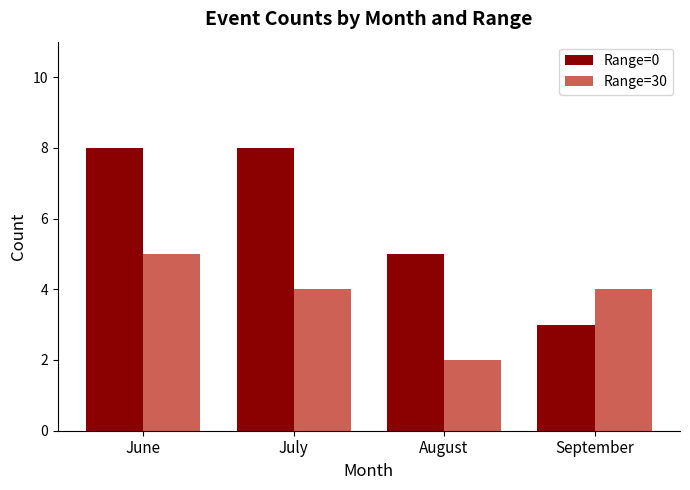

Which category has the lowest value in the Range=0 series?

September